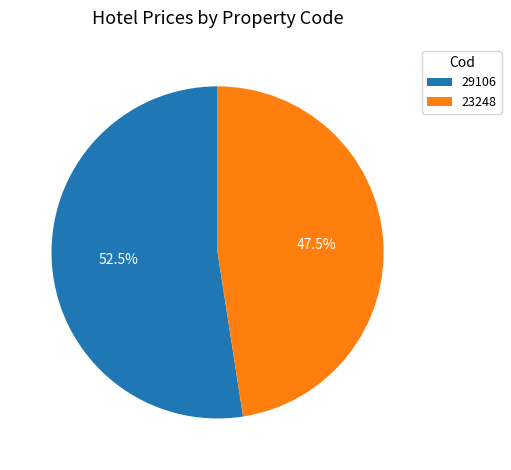

What percentage do 23248 and 29106 together represent?

100.0%